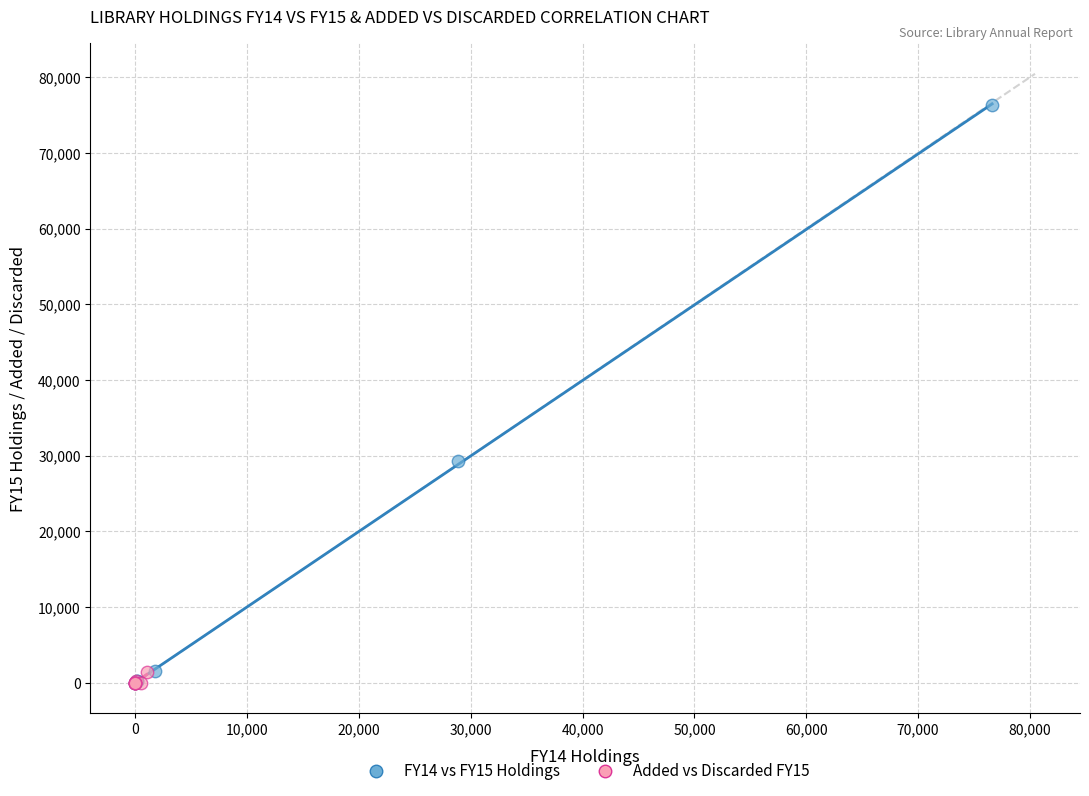

What are all the series names shown in the legend?

FY14 vs FY15 Holdings, Added vs Discarded FY15